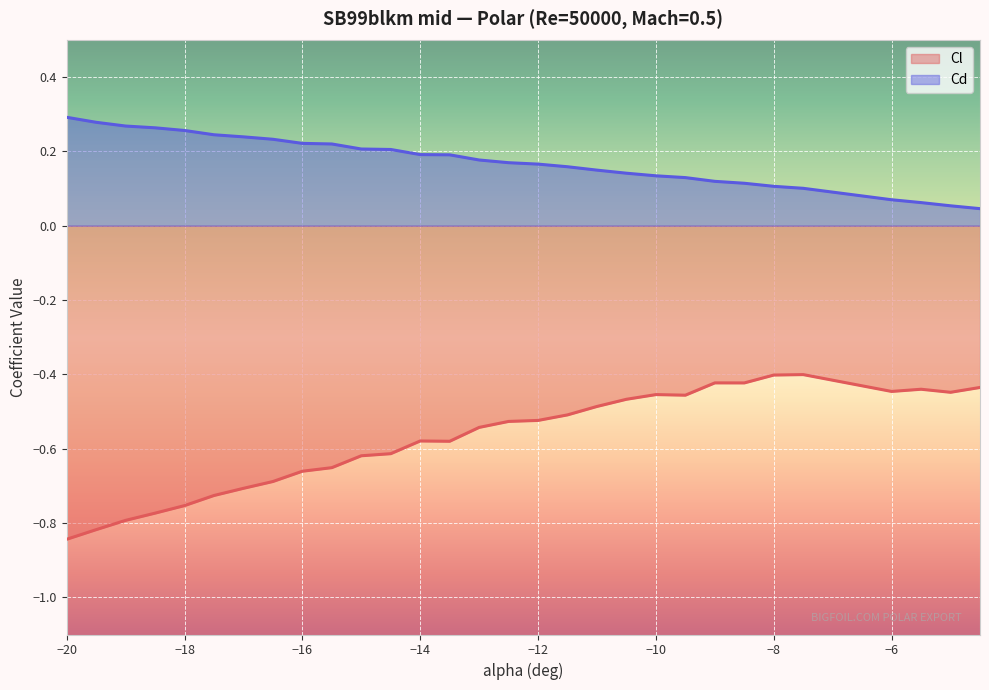

Reading left to right, list all the values displayed in this chart.

Cl: -20=-0.8	-19.5=-0.8	-19=-0.8	-18.5=-0.8	-18=-0.8	-17.5=-0.7	-17=-0.7	-16.5=-0.7	-16=-0.7	-15.5=-0.7	-15=-0.6	-14.5=-0.6	-14=-0.6	-13.5=-0.6	-13=-0.5	-12.5=-0.5	-12=-0.5	-11.5=-0.5	-11=-0.5	-10.5=-0.5	-10=-0.5	-9.5=-0.5	-9=-0.4	-8.5=-0.4	-8=-0.4	-7.5=-0.4	-6=-0.4	-5.5=-0.4	-5=-0.4	-4.5=-0.4
Cd: -20=0.3	-19.5=0.3	-19=0.3	-18.5=0.3	-18=0.3	-17.5=0.2	-17=0.2	-16.5=0.2	-16=0.2	-15.5=0.2	-15=0.2	-14.5=0.2	-14=0.2	-13.5=0.2	-13=0.2	-12.5=0.2	-12=0.2	-11.5=0.2	-11=0.1	-10.5=0.1	-10=0.1	-9.5=0.1	-9=0.1	-8.5=0.1	-8=0.1	-7.5=0.1	-6=0.1	-5.5=0.1	-5=0.1	-4.5=0.0